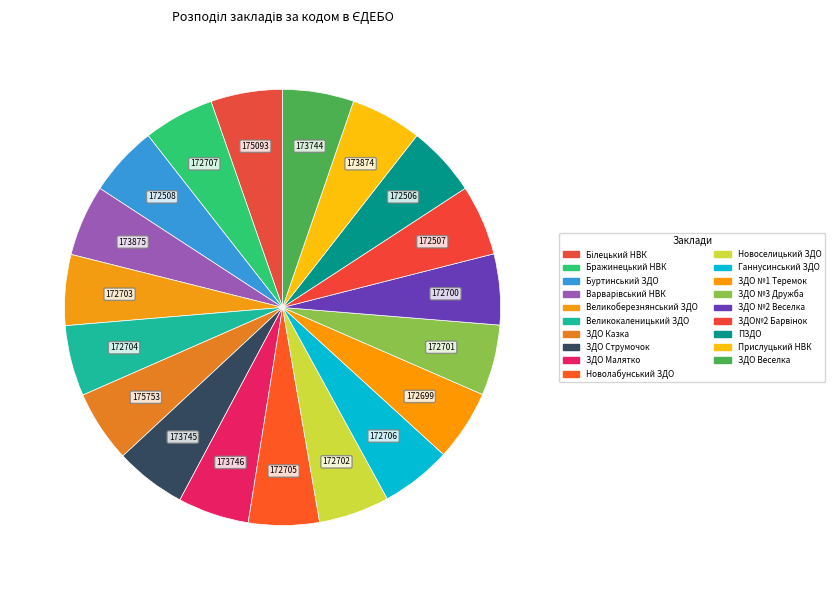

Does Буртинський ЗДО represent more than half of the total?

No